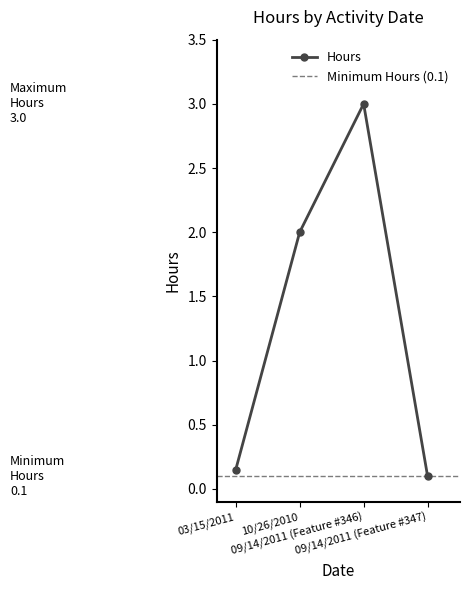

How many points are higher than both their immediate neighbors (excluding endpoints)?

1